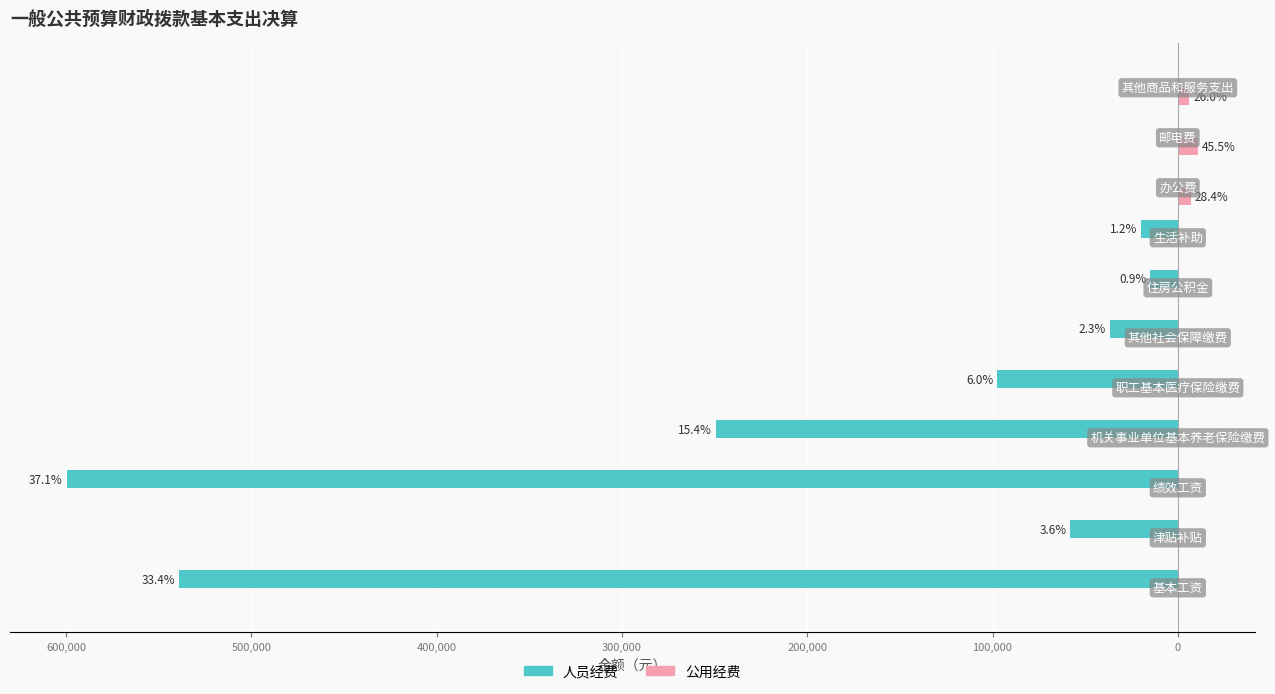

Which series has the widest spread of values?

人员经费